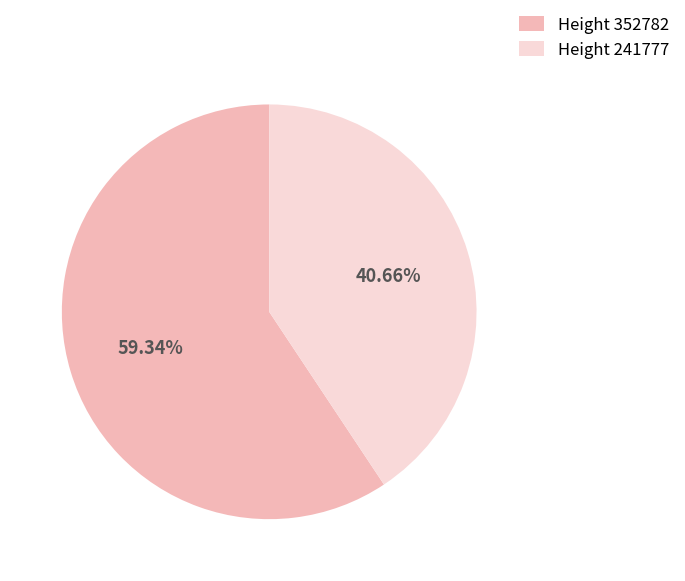

Is the sum of Height 241777 and Height 352782 greater than half?

Yes